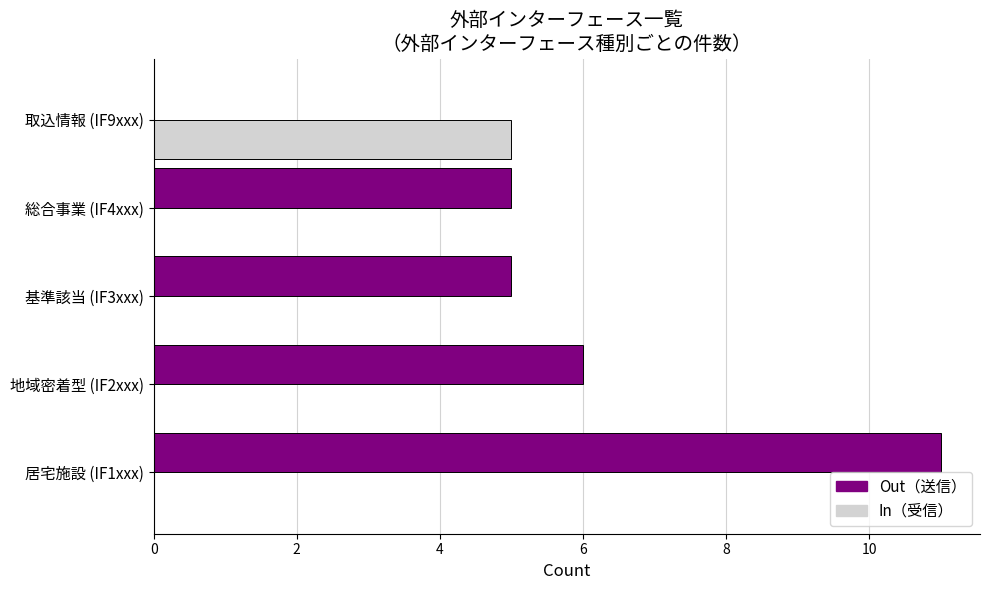

Which label corresponds to the largest value in the chart?

居宅施設 (IF1xxx)